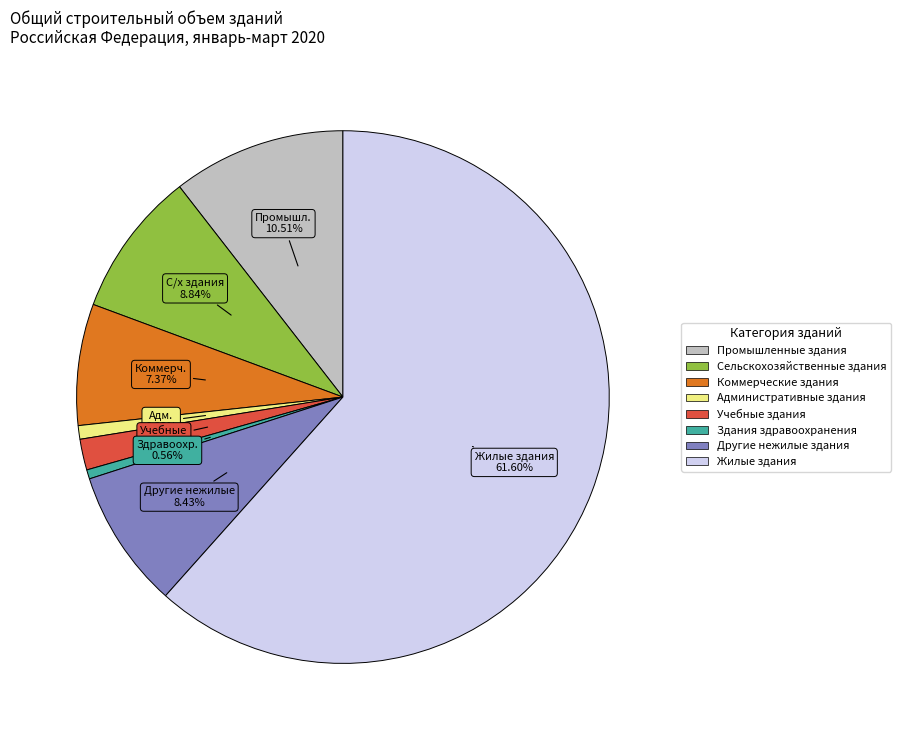

What percentage is the Сельскохозяйственные здания slice, to the nearest percent?

9%